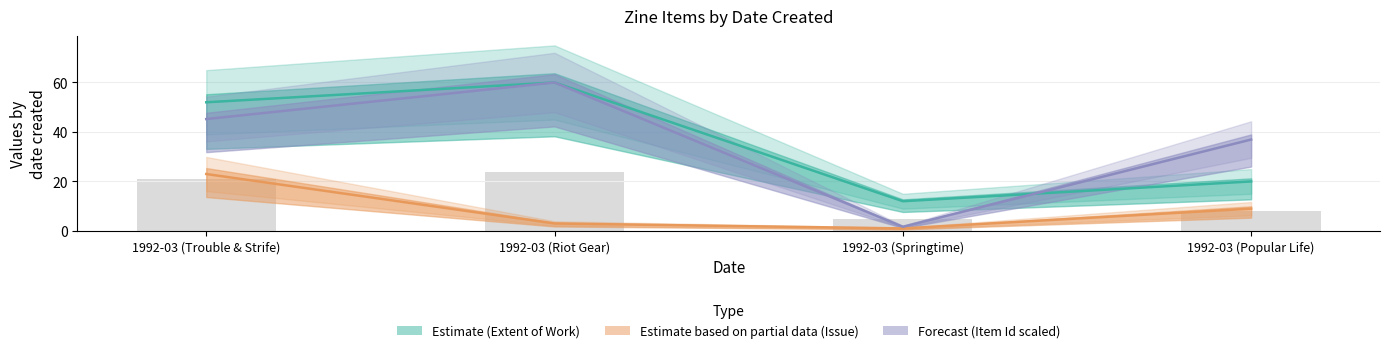

Reading left to right, transcribe all the data shown in this chart.

Extent of Work: 52.0	60.0	12.0	20.0
Issue: 23.0	3.0	1.0	9.0
Item Id: 45.2	60.0	1.7	36.9